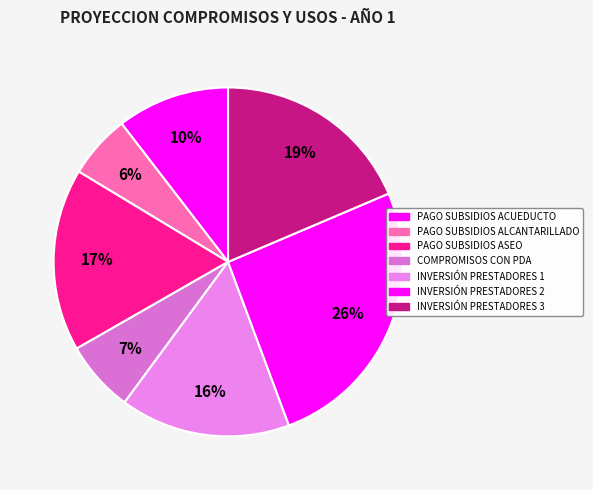

How many segments does this pie chart have?

7